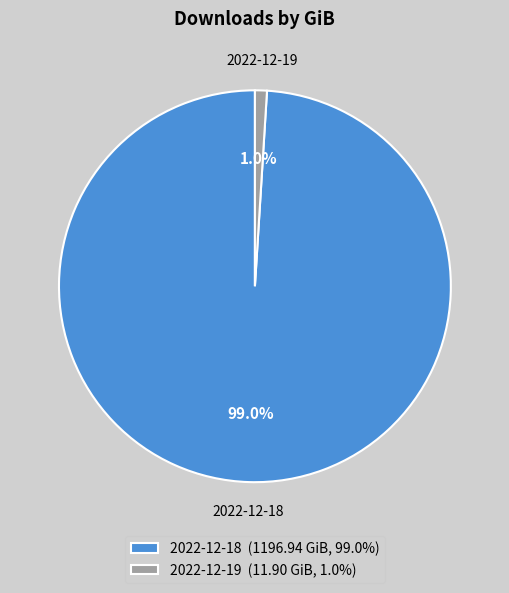

To the nearest percent, what is the combined percentage of 2022-12-18 and 2022-12-19?

100%